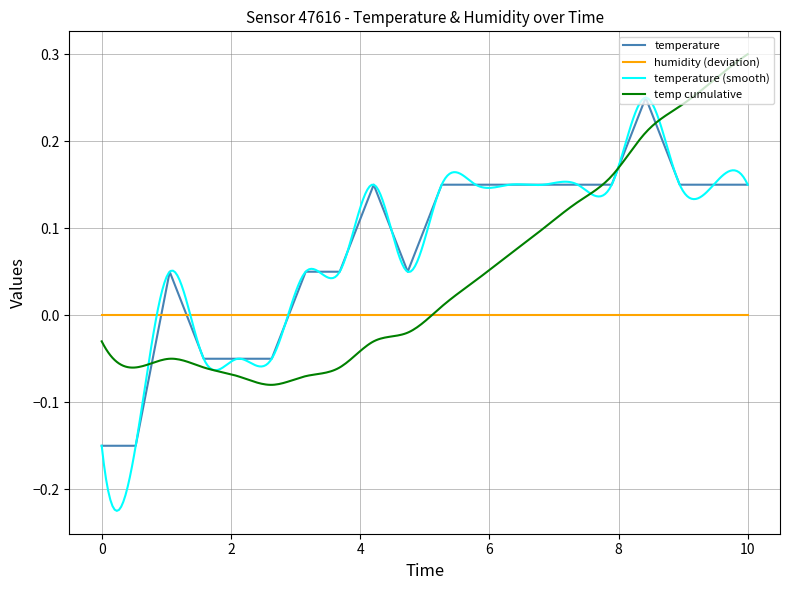

How many times do humidity (deviation) and temperature cross each other?

3